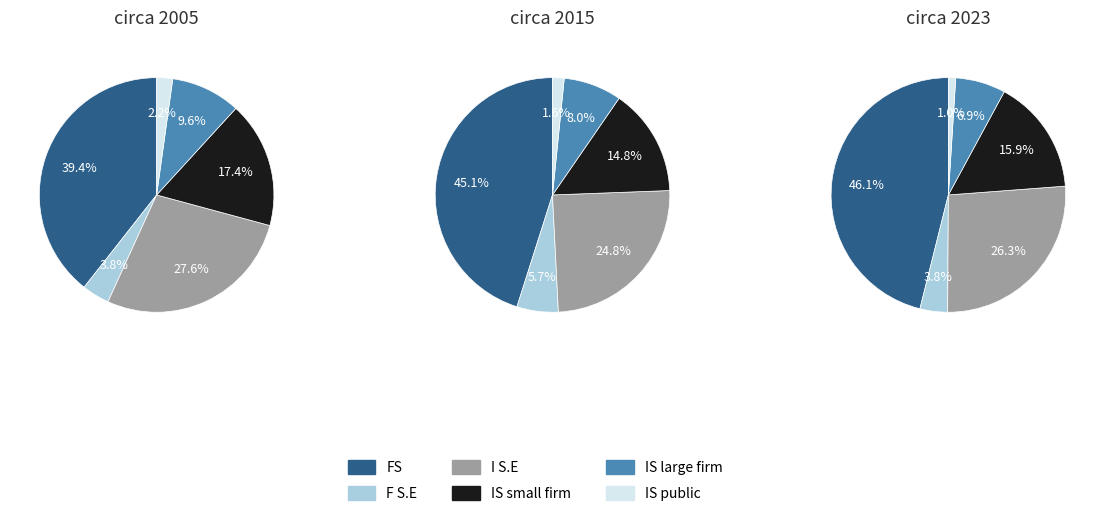

Does Extension.id represent more than half of the total?

No